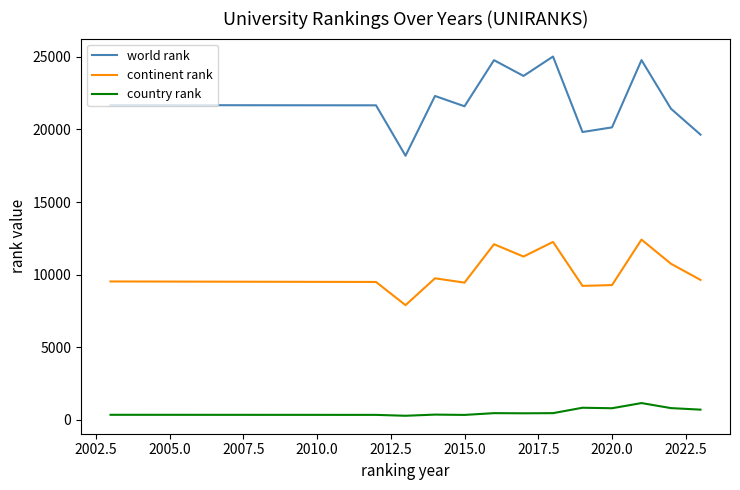

How many lines are shown in the chart?

3